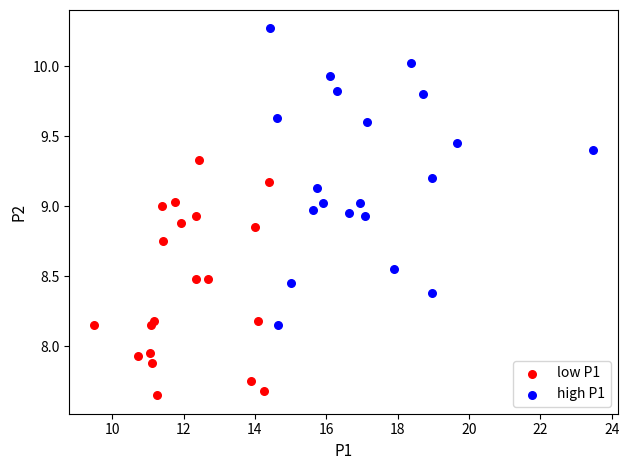

Which series has the widest spread of Y values?

high P1